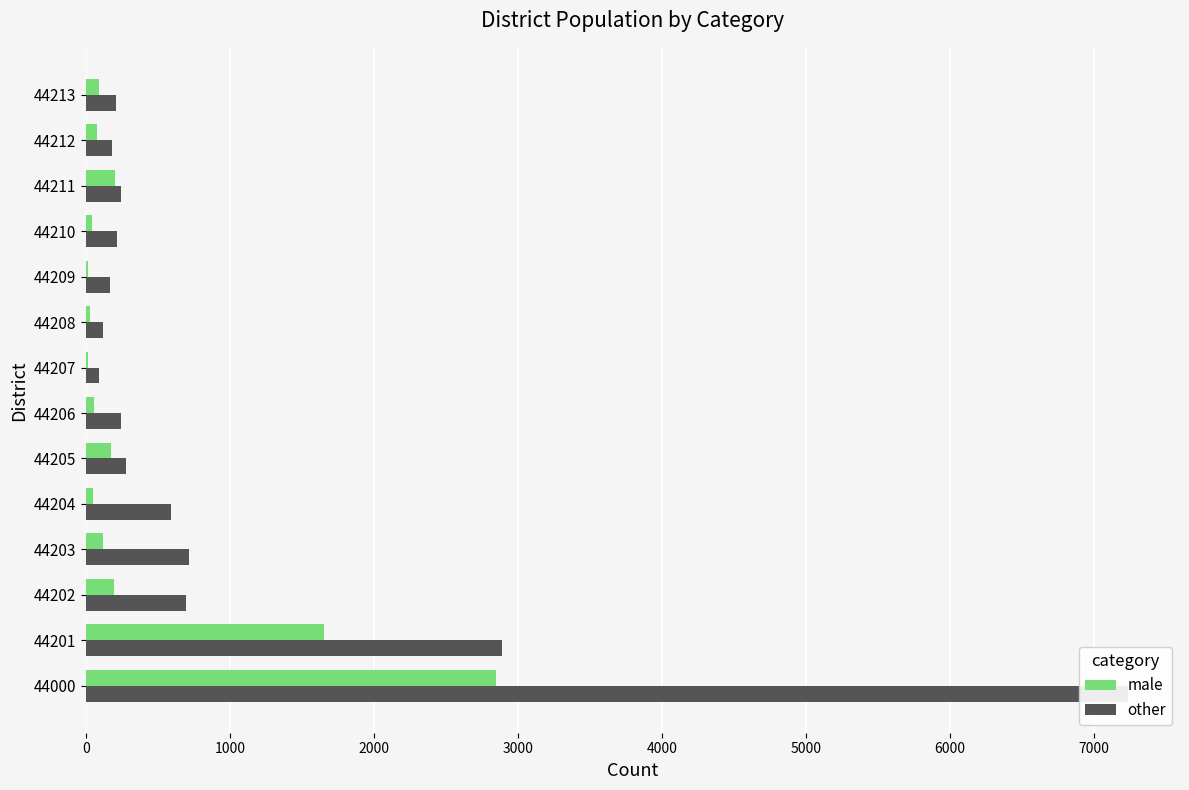

What is the maximum value shown in the chart?

7235